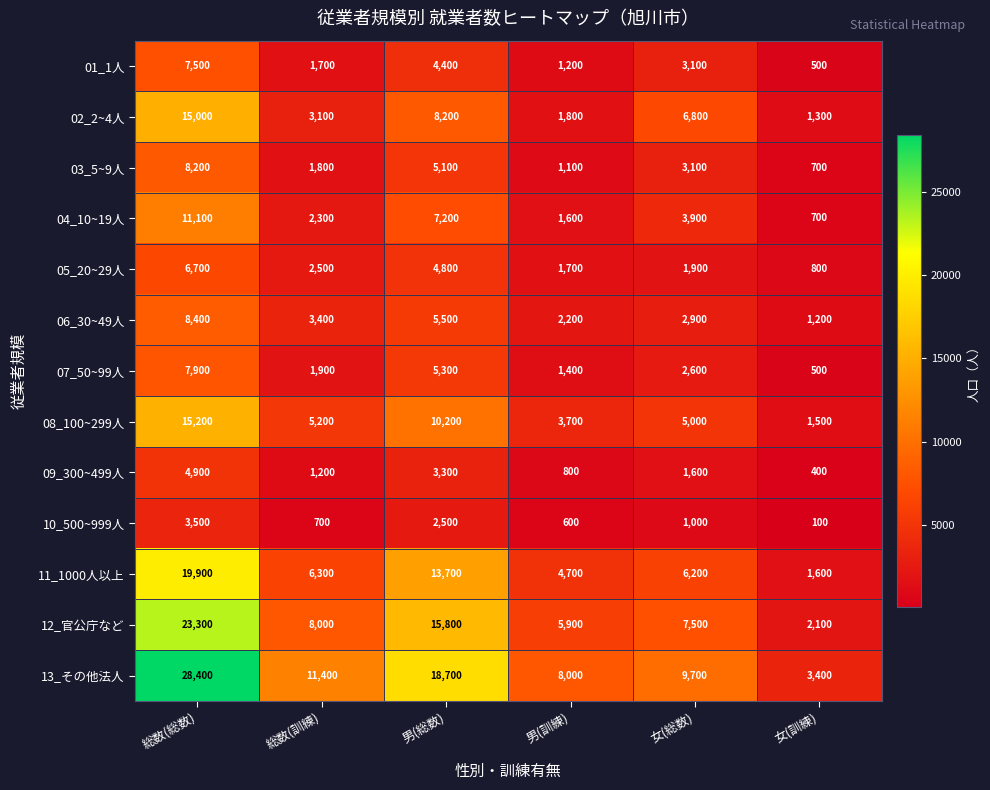

Rank the series by their maximum value, from lowest to highest.

10_500~999人, 09_300~499人, 05_20~29人, 01_1人, 07_50~99人, 03_5~9人, 06_30~49人, 04_10~19人, 02_2~4人, 08_100~299人, 11_1000人以上, 12_官公庁など, 13_その他法人